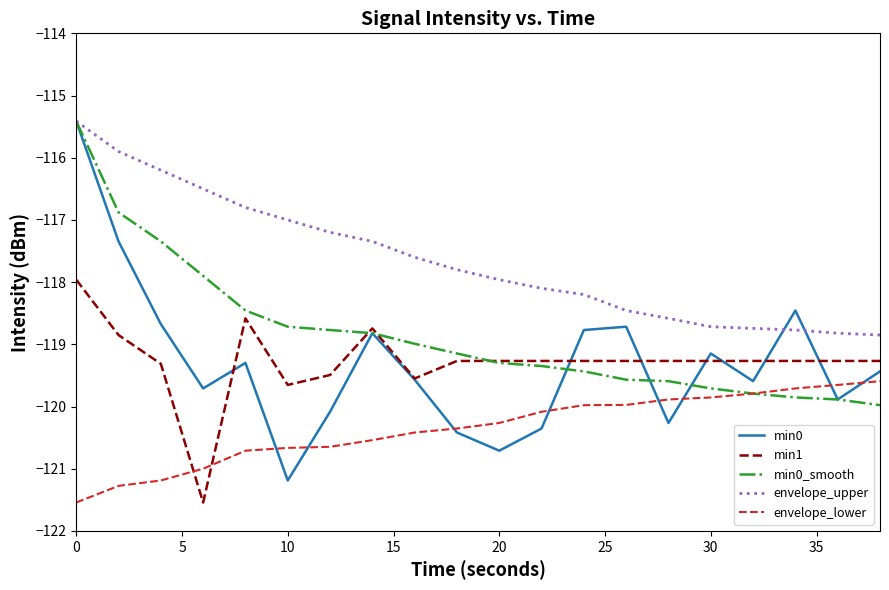

Which series has the widest spread of values?

min0